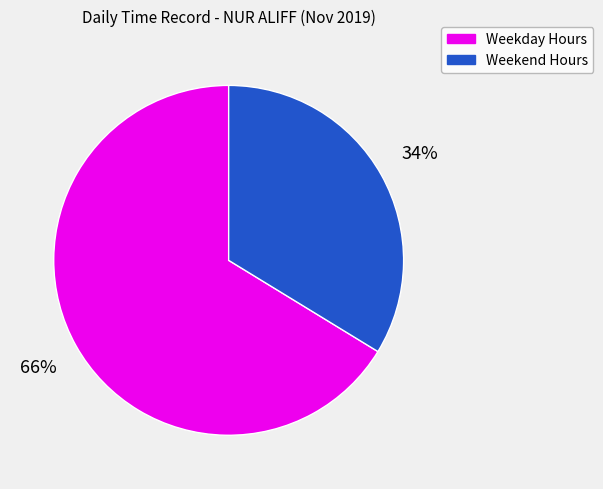

How many slices are in this pie chart?

2